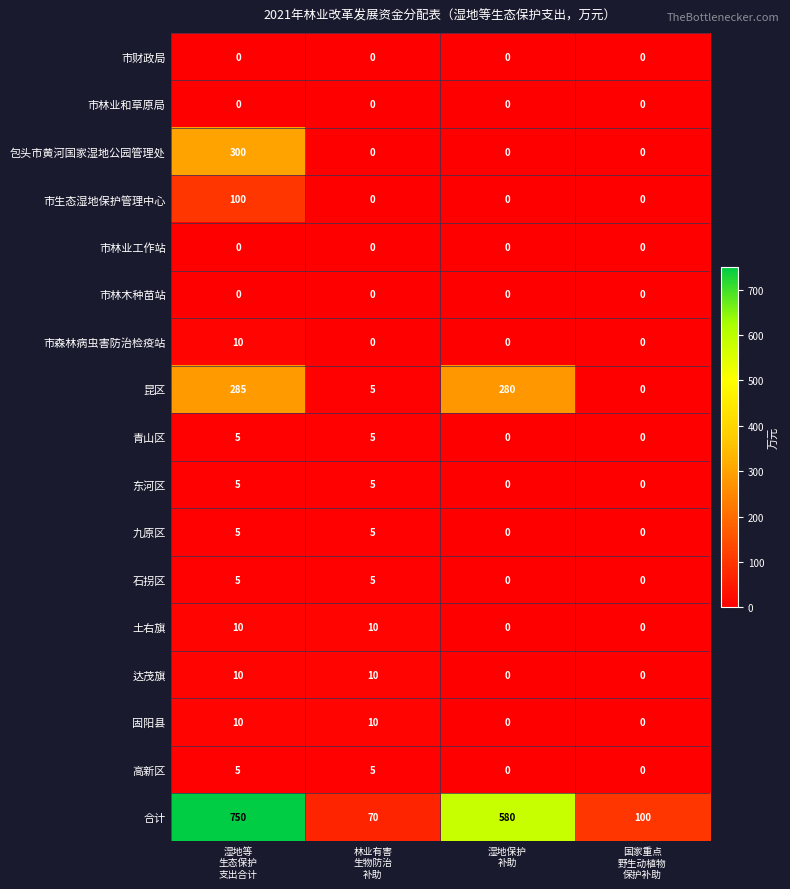

Which series has the largest range (max minus min)?

合计